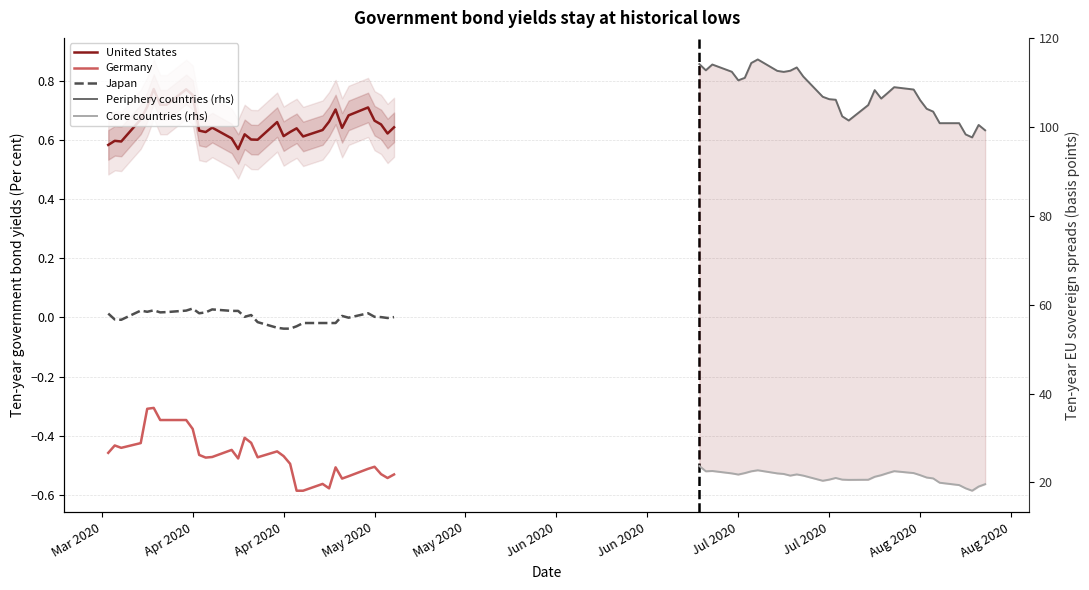

List the series in order of their peak value, highest first.

Periphery countries (rhs), Core countries (rhs), United States, Japan, Germany